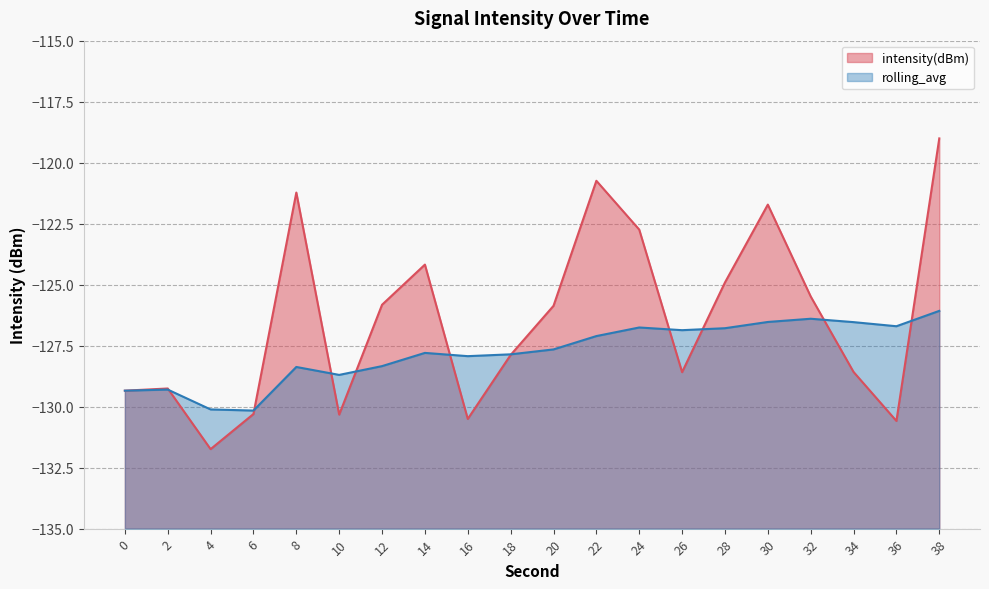

Reading right to left, extract all data points from this chart.

intensity(dBm): 38=-119.0	36=-130.6	34=-128.6	32=-125.5	30=-121.7	28=-124.9	26=-128.6	24=-122.7	22=-120.7	20=-125.9	18=-127.9	16=-130.5	14=-124.2	12=-125.8	10=-130.3	8=-121.2	6=-130.3	4=-131.7	2=-129.3	0=-129.3
rolling_avg: 38=-126.1	36=-126.7	34=-126.5	32=-126.4	30=-126.5	28=-126.8	26=-126.9	24=-126.8	22=-127.1	20=-127.7	18=-127.9	16=-127.9	14=-127.8	12=-128.3	10=-128.7	8=-128.4	6=-130.2	4=-130.1	2=-129.3	0=-129.3